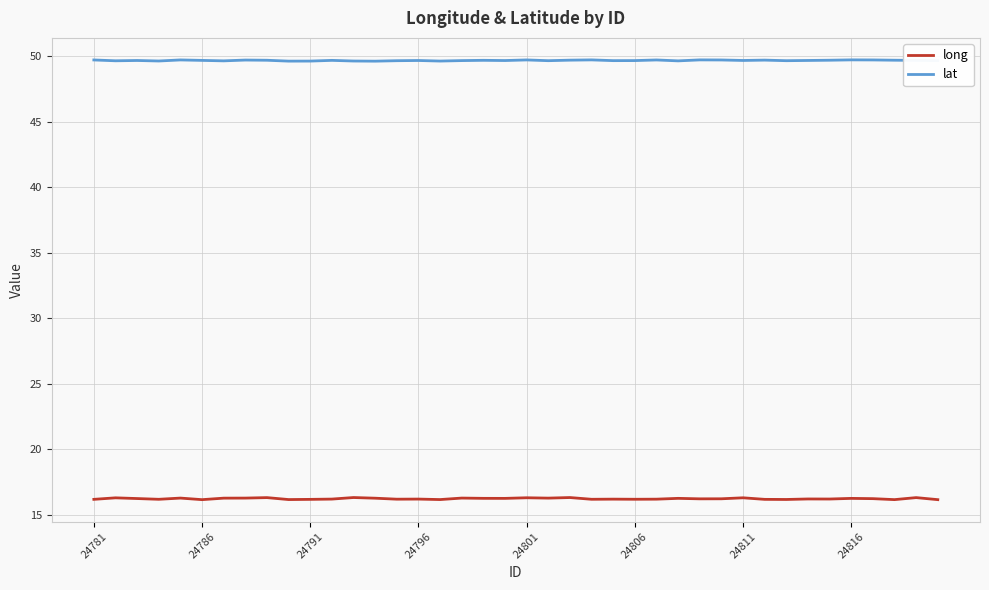

Which series has the widest spread of values?

long